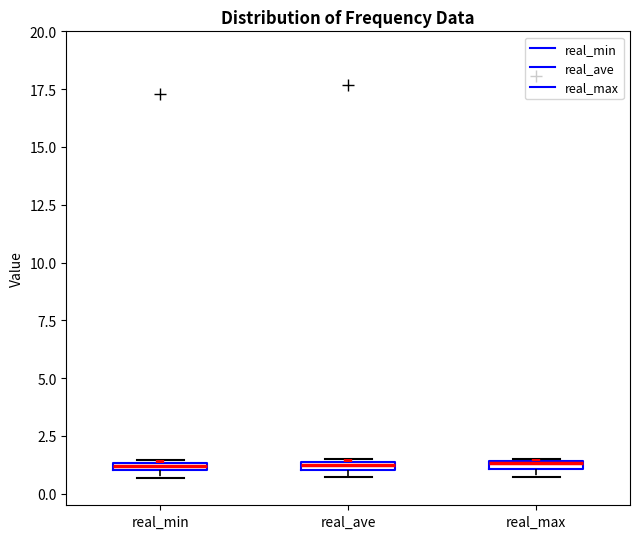

Where is the lower edge of the box for real_ave on the y-axis? The values are not printed on the chart, so give them approximately, as read against the axis.

1.0